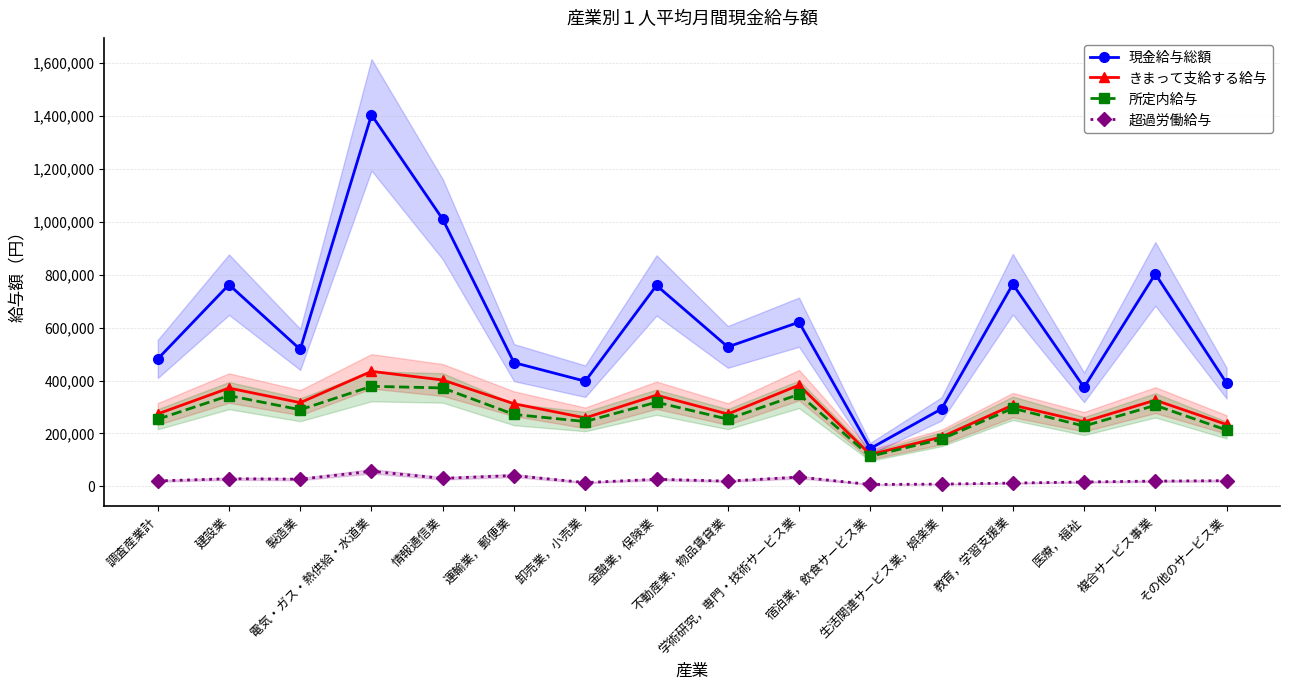

True or false: きまって支給する給与 and 所定内給与 intersect in this chart.

False